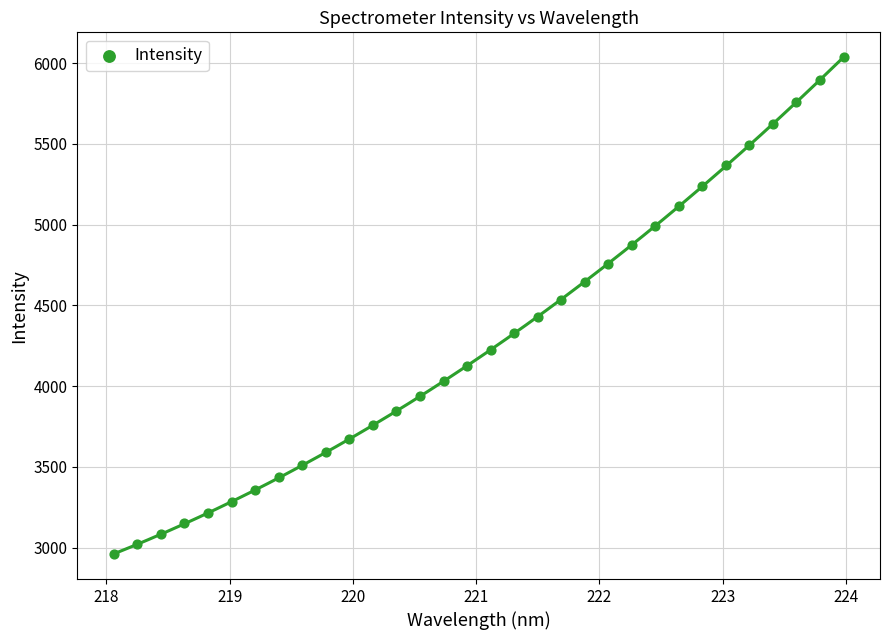

What is the range of X values (max minus min)?

5.9